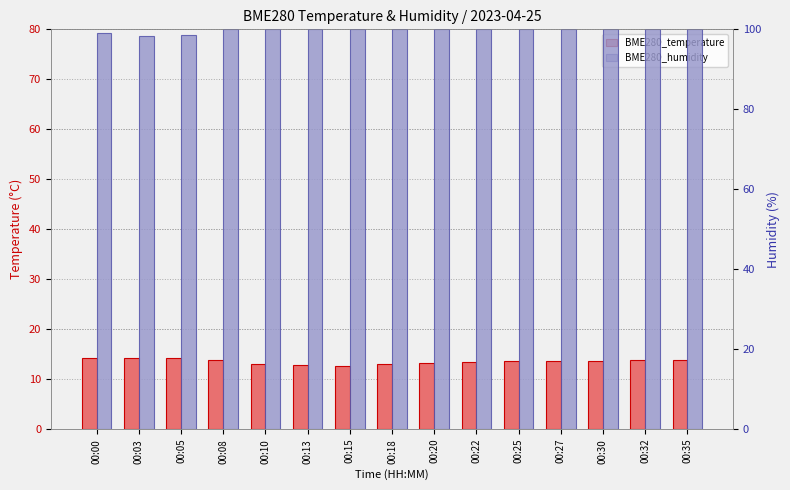

Which series has the largest range (max minus min)?

BME280_humidity